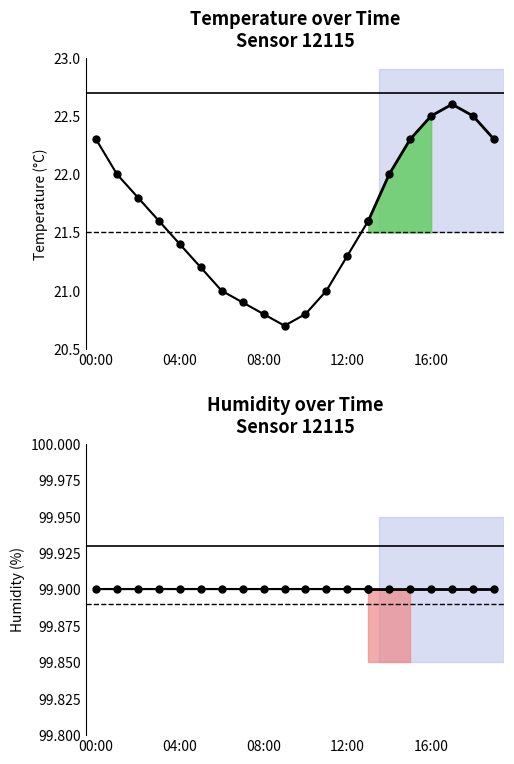

What is the spread (max minus min) of values at 13?

78.3